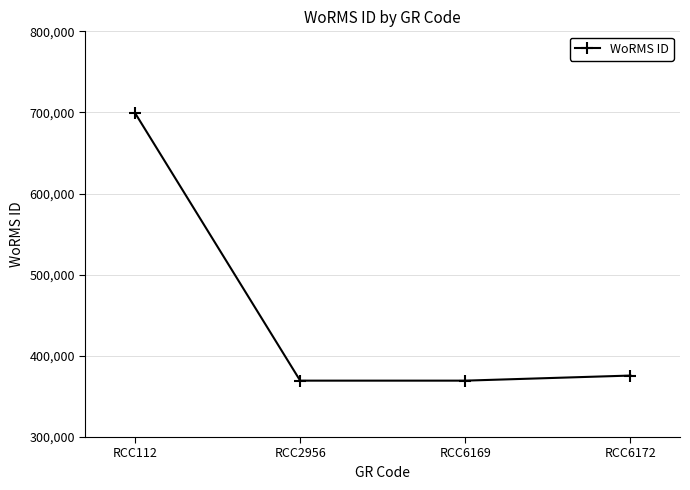

How many lines are shown in the chart?

1